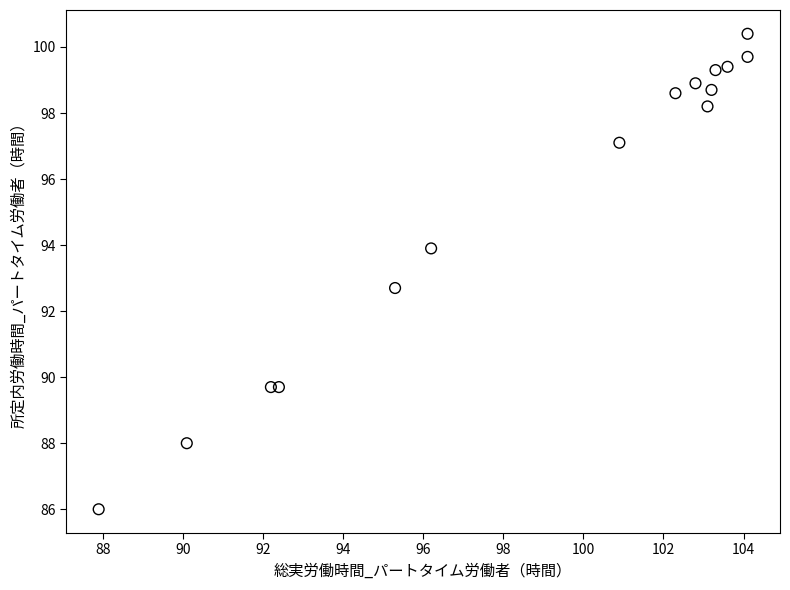

What is the range of Y values (max minus min)?

14.4